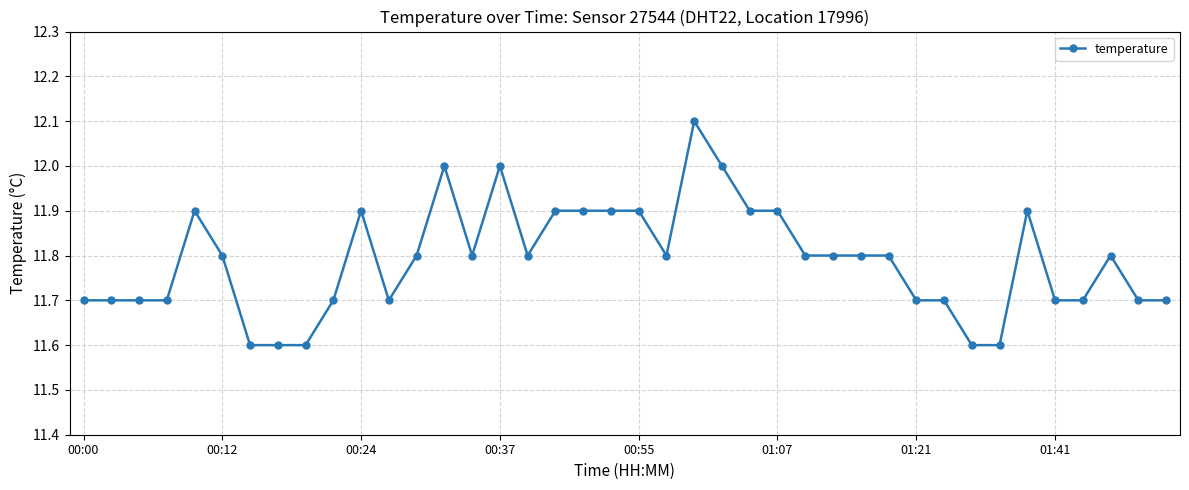

Count the number of data series in this chart.

1